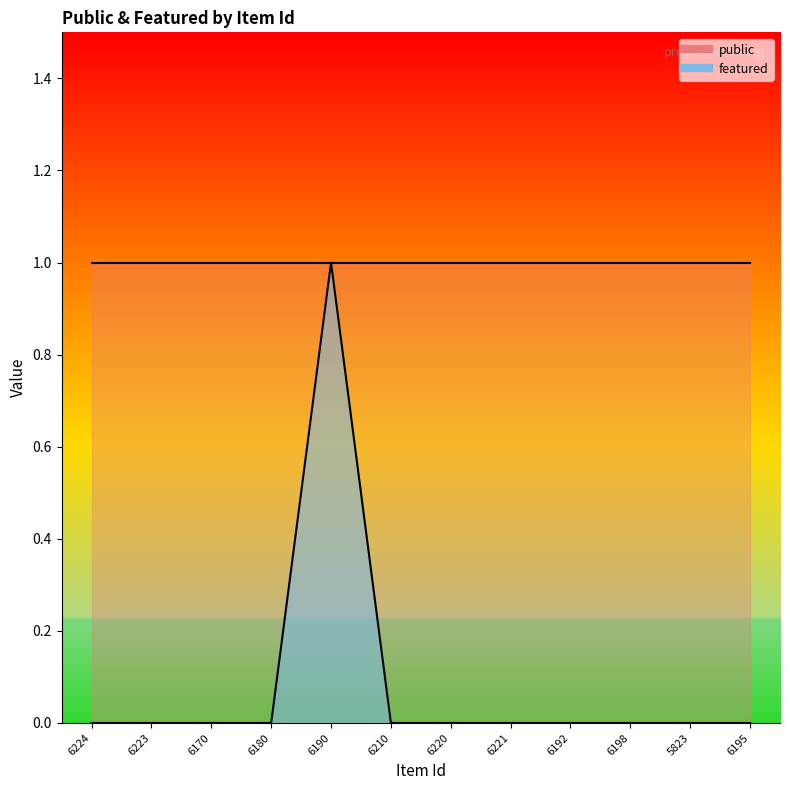

At which category does the chart reach its peak across all series?

6190